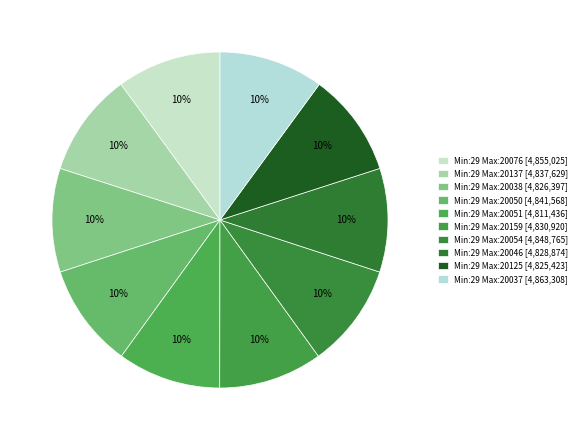

Does any single category account for the majority?

No